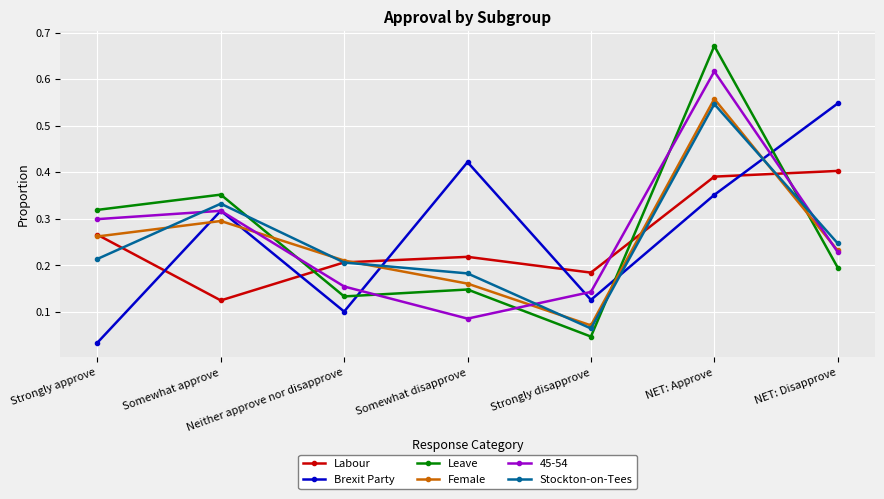

Between Strongly approve and NET: Approve, which series saw the biggest shift?

Leave